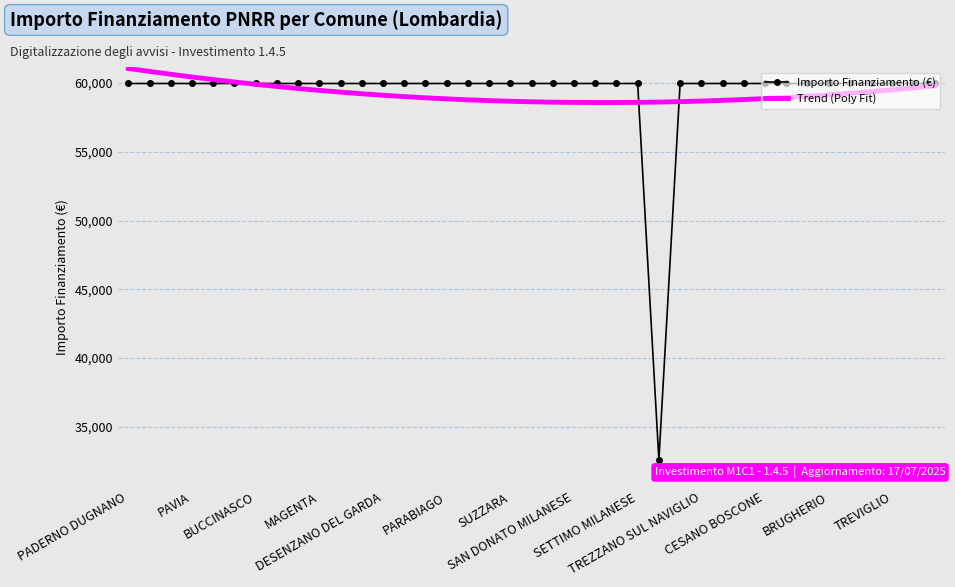

True or false: Importo Finanziamento (€) and Trend (Poly Fit) cross at least once.

True